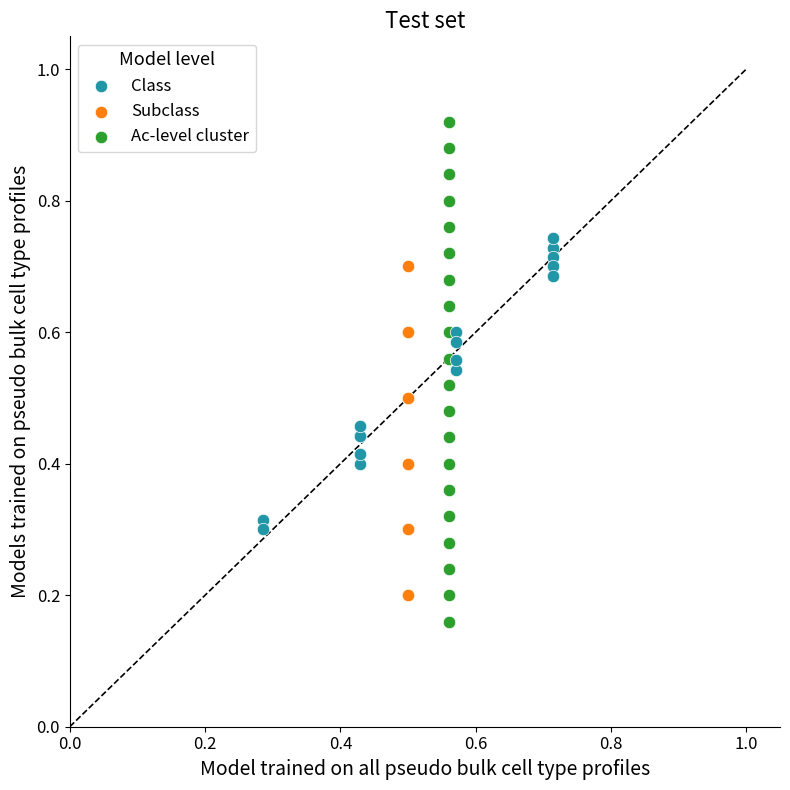

Which series reaches the maximum Y coordinate?

Ac-level cluster